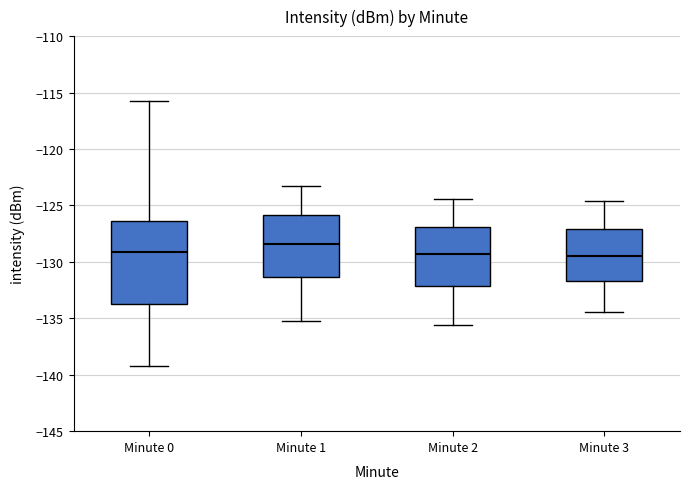

Where is the upper edge of the box for Minute 3 on the y-axis? The values are not printed on the chart, so give them approximately, as read against the axis.

-127.0